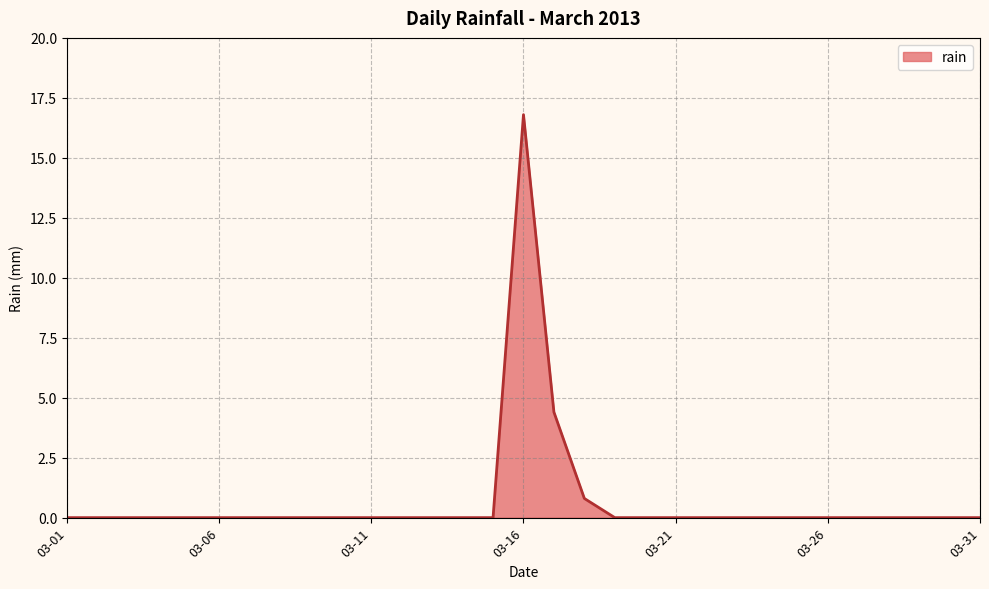

What is the greatest value displayed?

16.8